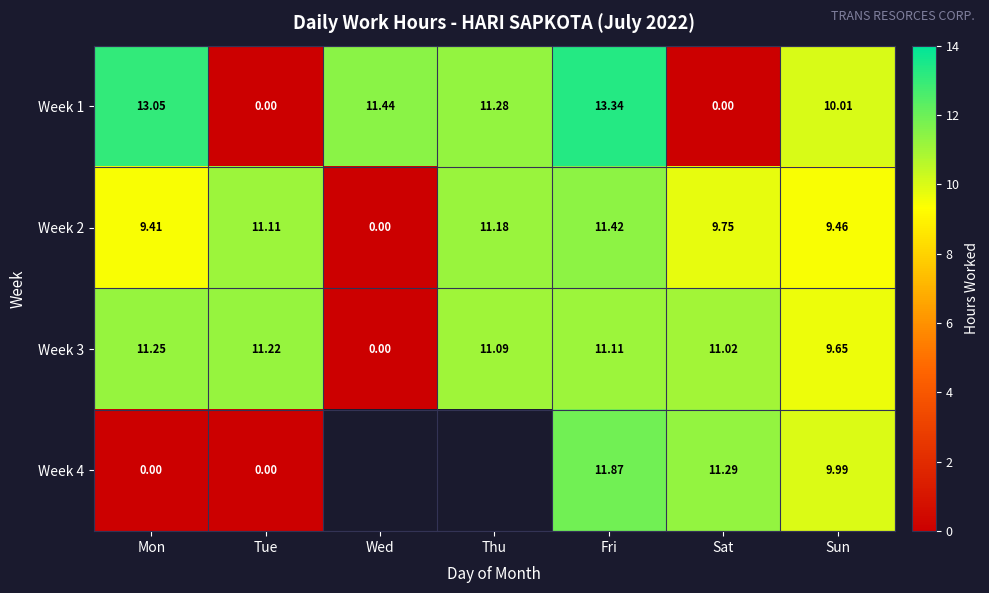

How many data points does each series have?

7